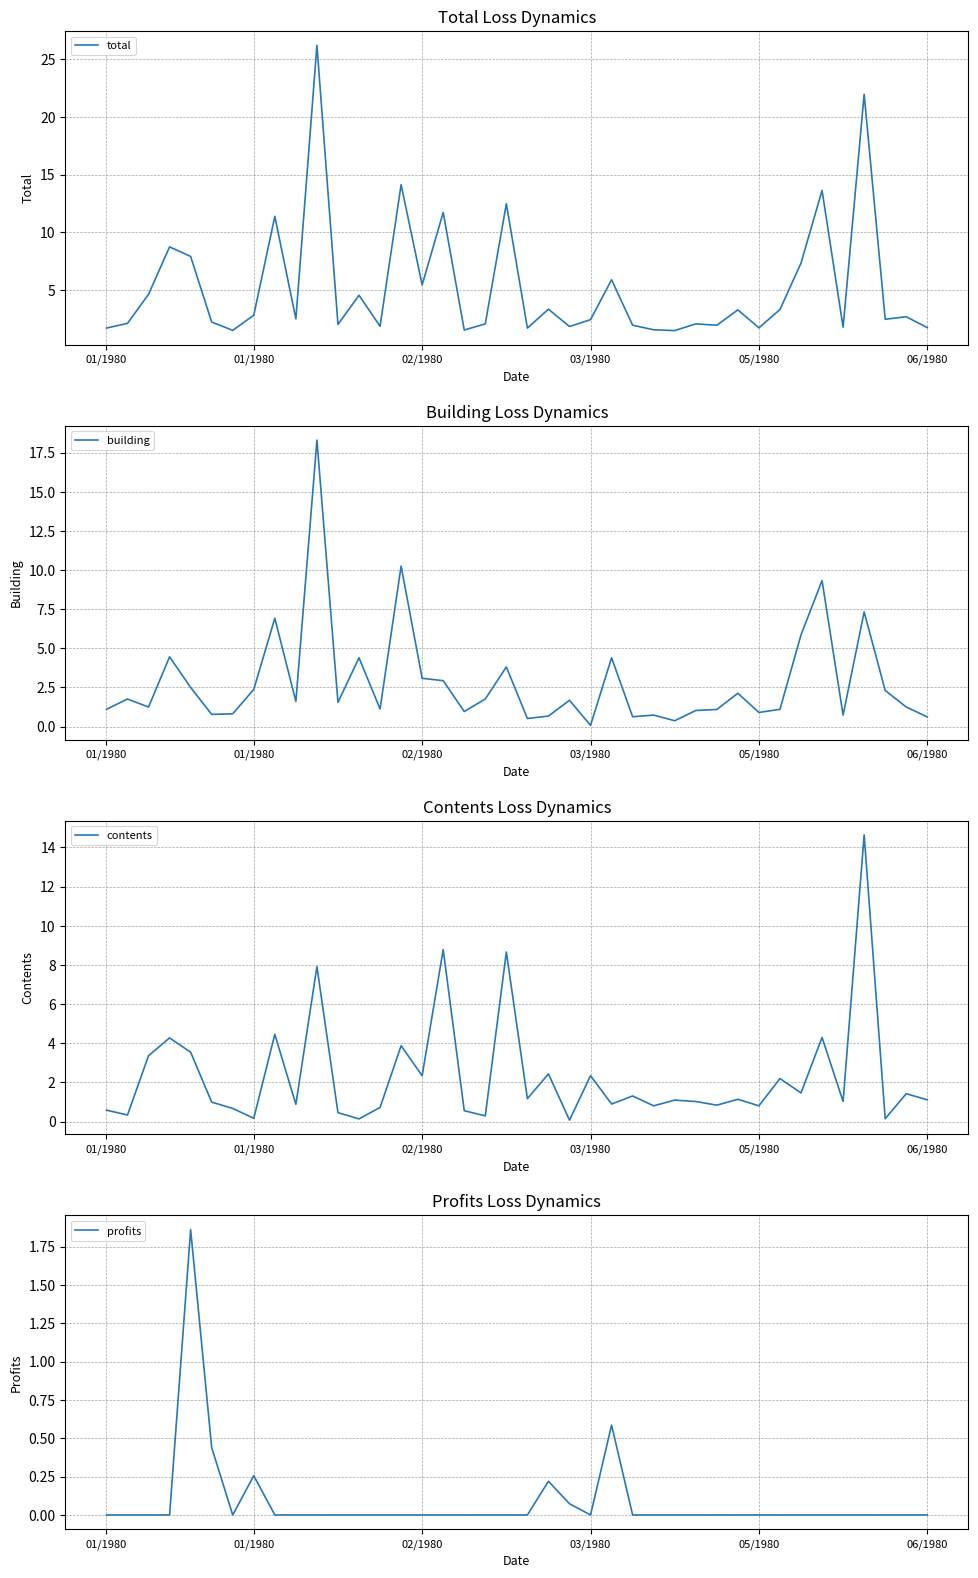

Count the number of categories in the chart.

40